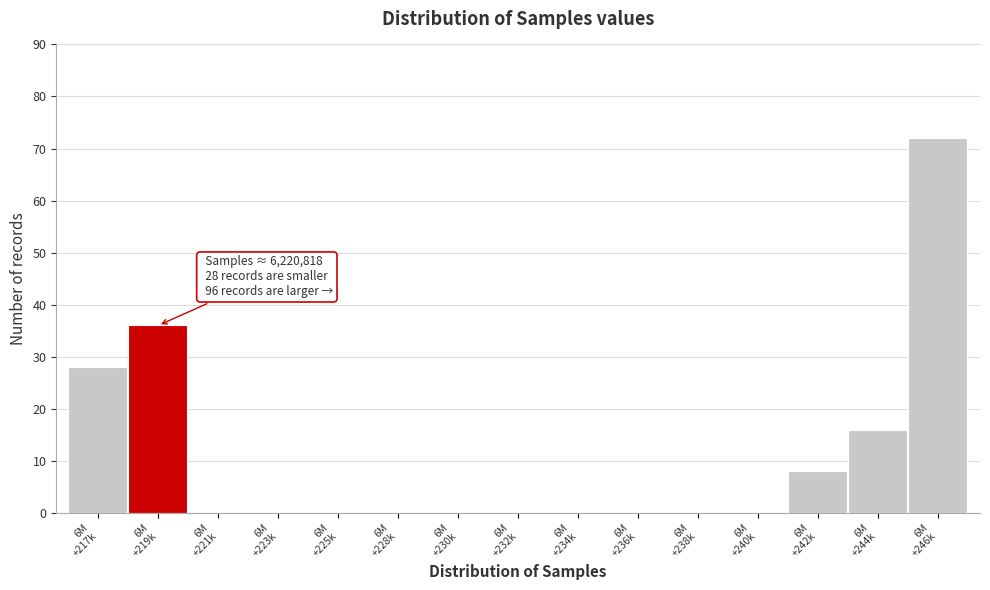

What is the sum of all values?

160